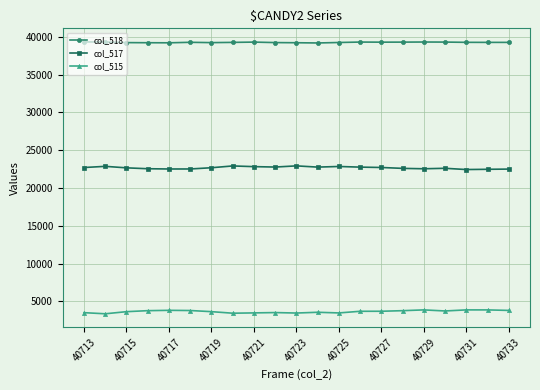

List the series in order of their overall mean, highest first.

col_518, col_517, col_515